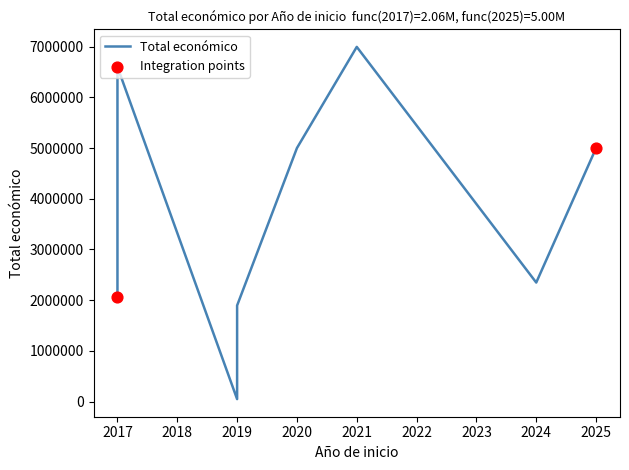

Between 2019 and 2020, which is larger?

2020